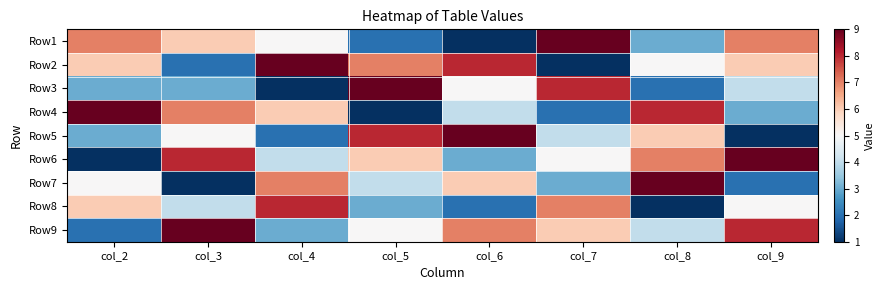

Reading left to right, extract all data points from this chart.

Row1: col_2=7	col_3=6	col_4=5	col_5=2	col_6=1	col_7=9	col_8=3	col_9=7
Row2: col_2=6	col_3=2	col_4=9	col_5=7	col_6=8	col_7=1	col_8=5	col_9=6
Row3: col_2=3	col_3=3	col_4=1	col_5=9	col_6=5	col_7=8	col_8=2	col_9=4
Row4: col_2=9	col_3=7	col_4=6	col_5=1	col_6=4	col_7=2	col_8=8	col_9=3
Row5: col_2=3	col_3=5	col_4=2	col_5=8	col_6=9	col_7=4	col_8=6	col_9=1
Row6: col_2=1	col_3=8	col_4=4	col_5=6	col_6=3	col_7=5	col_8=7	col_9=9
Row7: col_2=5	col_3=1	col_4=7	col_5=4	col_6=6	col_7=3	col_8=9	col_9=2
Row8: col_2=6	col_3=4	col_4=8	col_5=3	col_6=2	col_7=7	col_8=1	col_9=5
Row9: col_2=2	col_3=9	col_4=3	col_5=5	col_6=7	col_7=6	col_8=4	col_9=8